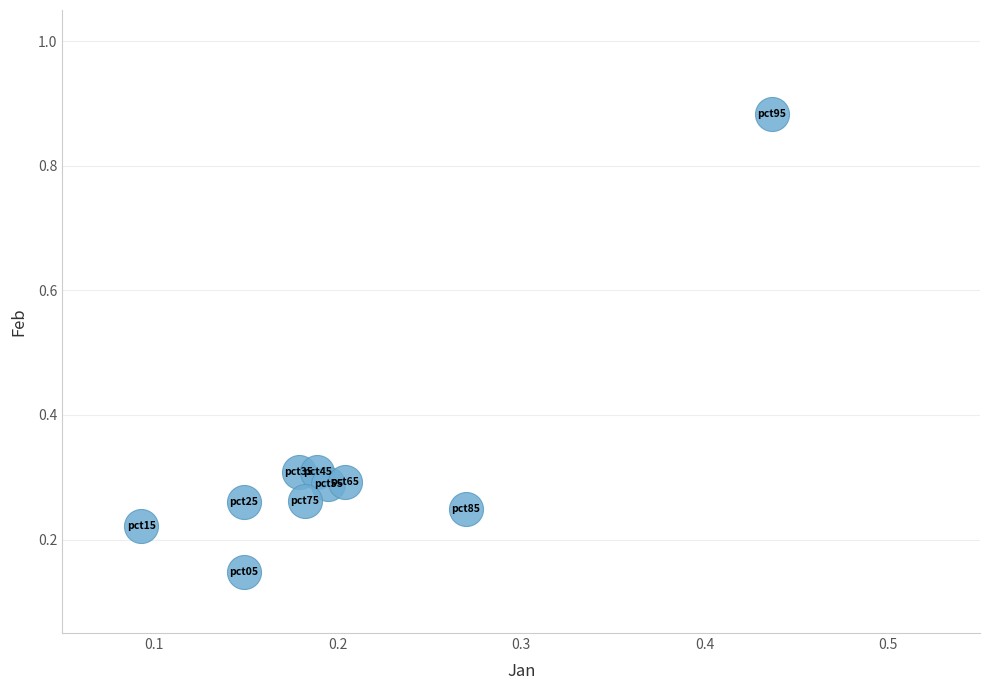

How many points are shown in the scatter plot?

10